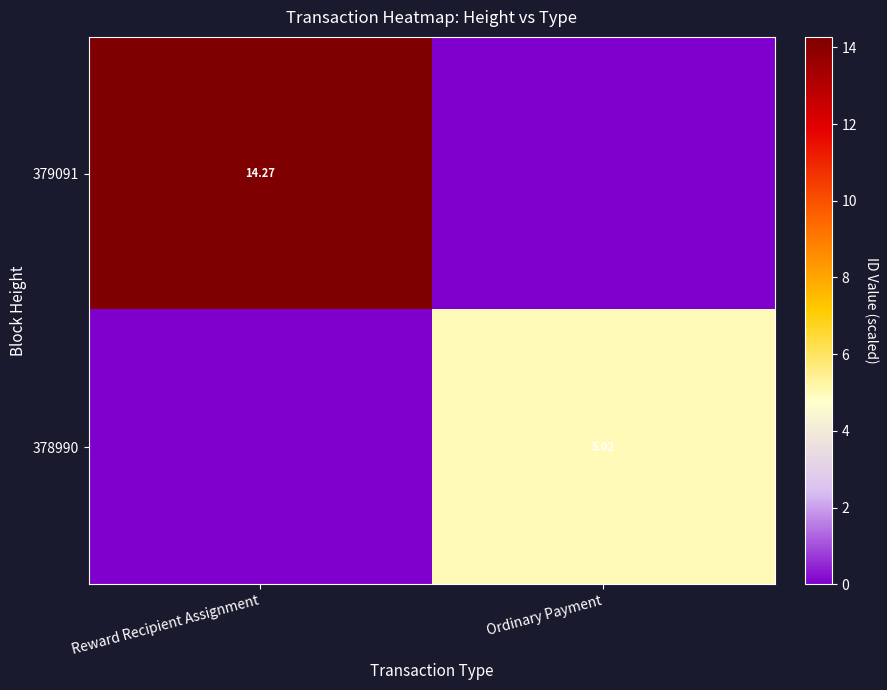

Is the value of 378990 at Ordinary Payment greater than the value of 379091 at Reward Recipient Assignment?

No